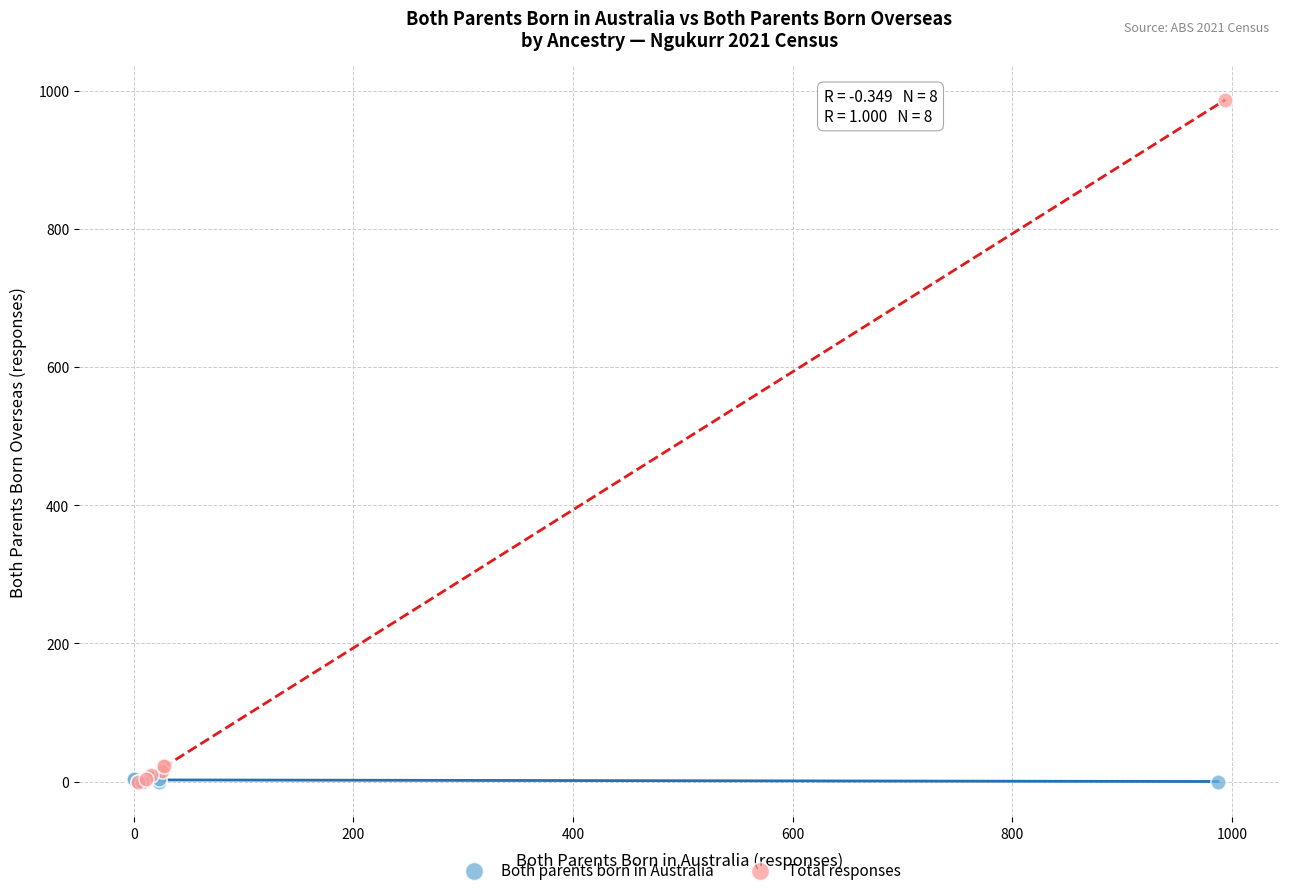

Which series contains the highest Y value?

Total responses